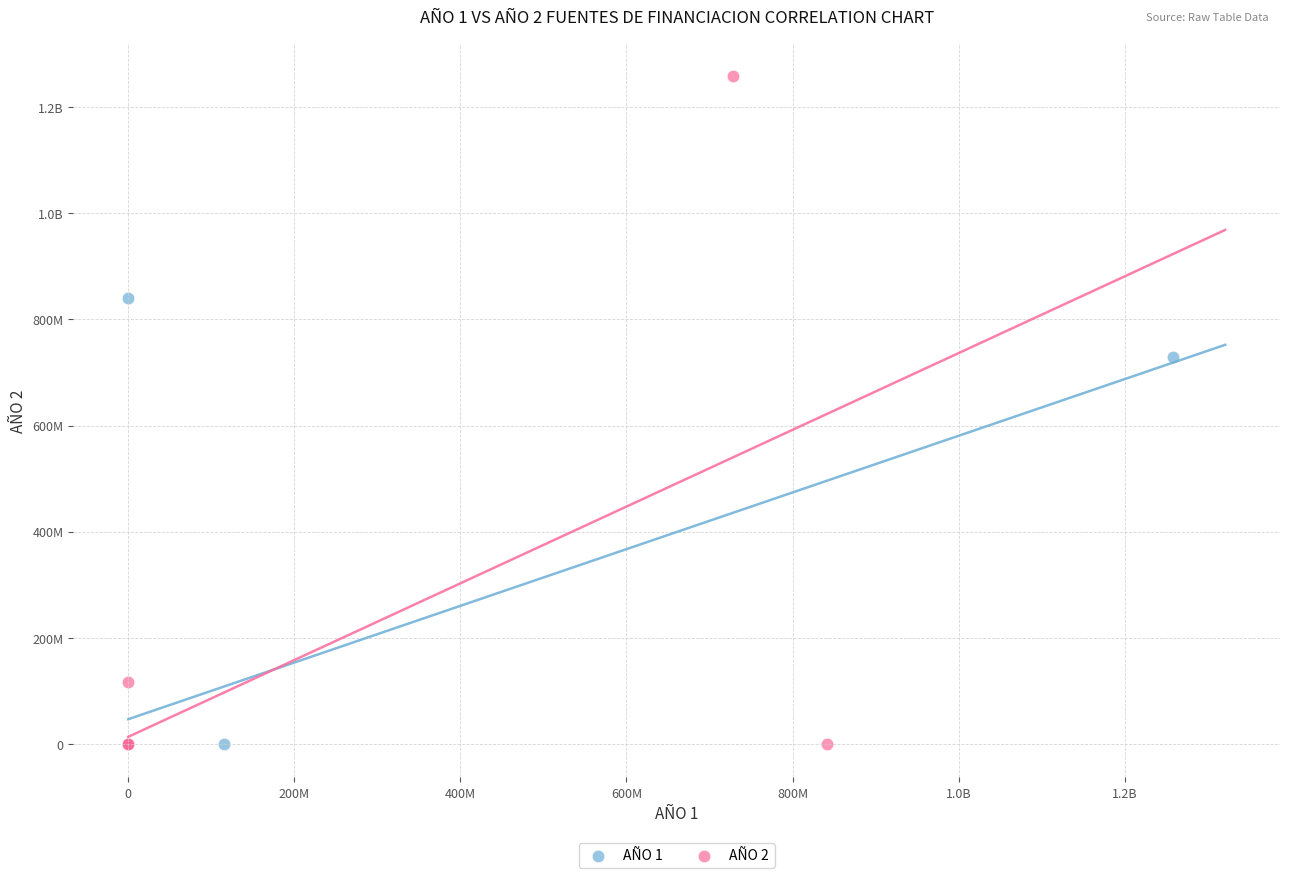

What are all the series names shown in the legend?

AÑO 1, AÑO 2